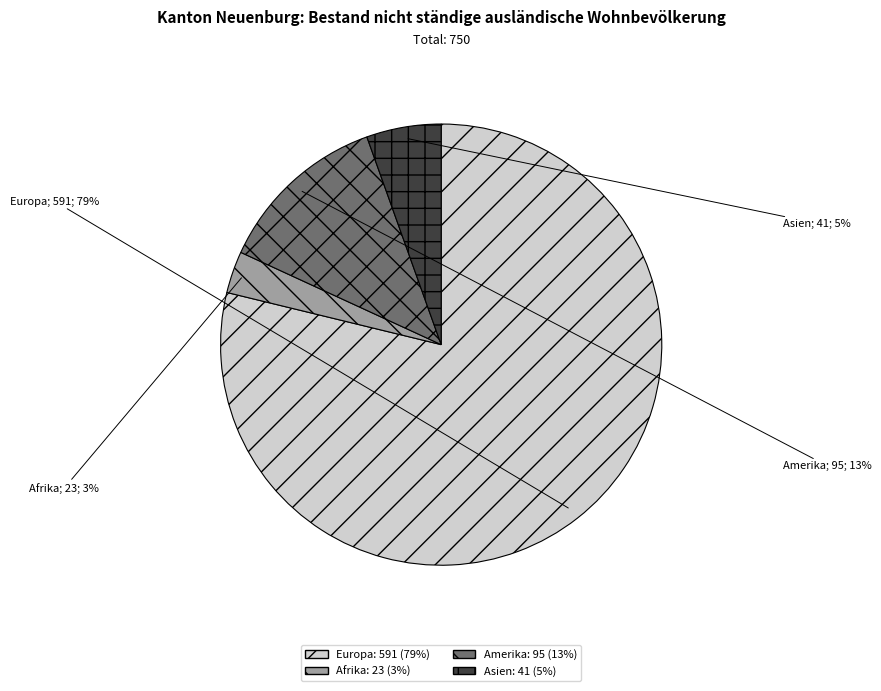

What is the largest slice in the pie chart?

Europa